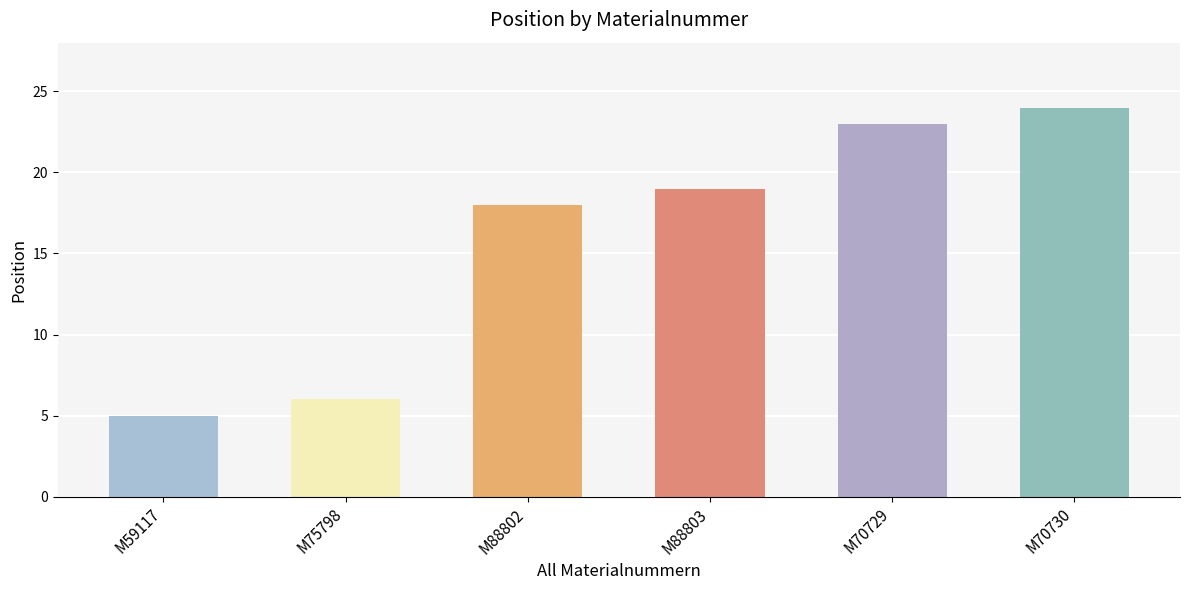

Rank the categories by value from highest to lowest.

M70730, M70729, M88803, M88802, M75798, M59117